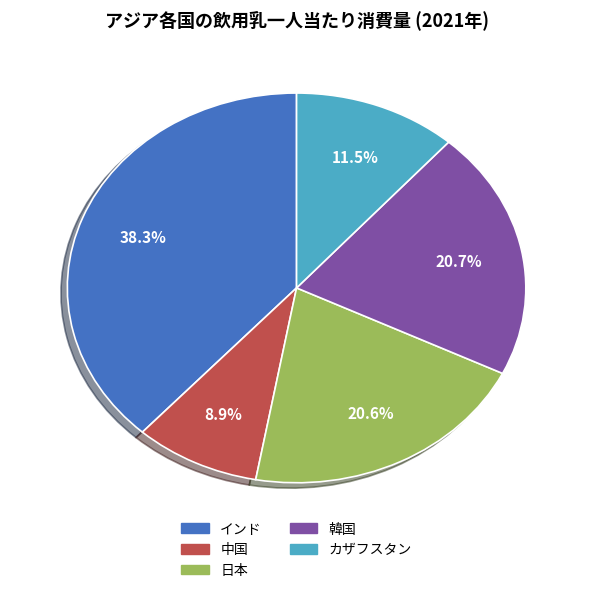

Does any single category account for the majority?

No